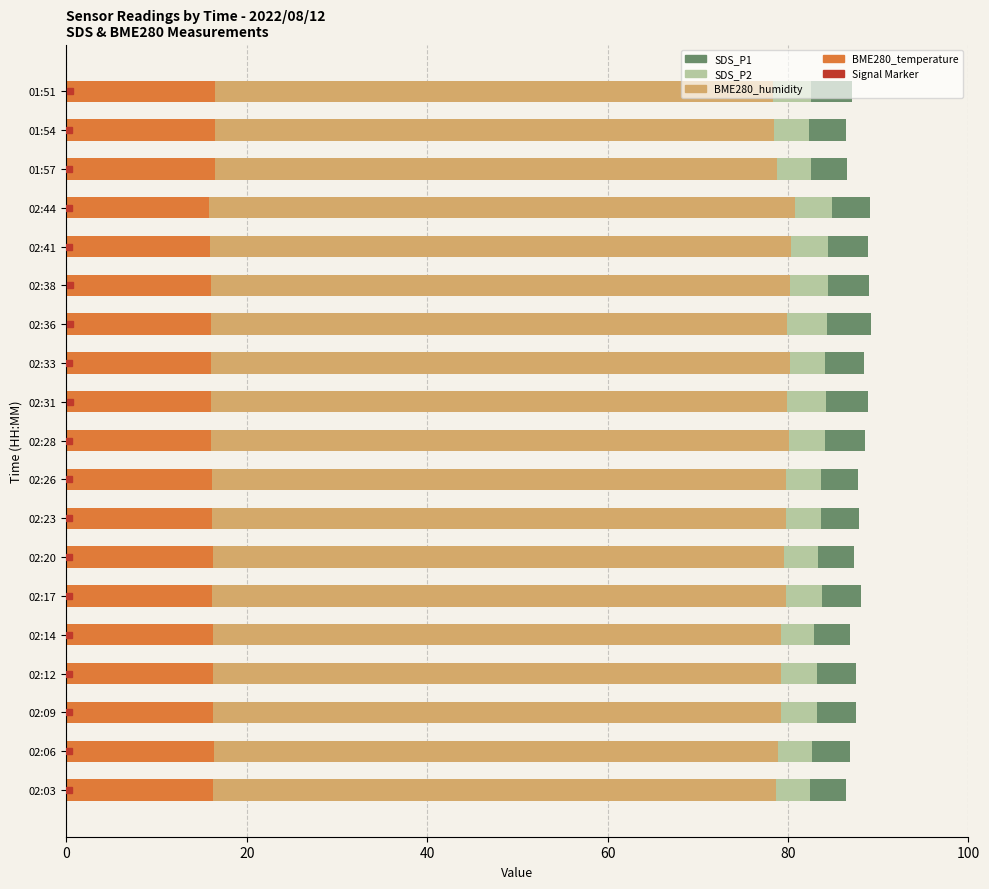

What is the total value across all series at 02:03?

86.5